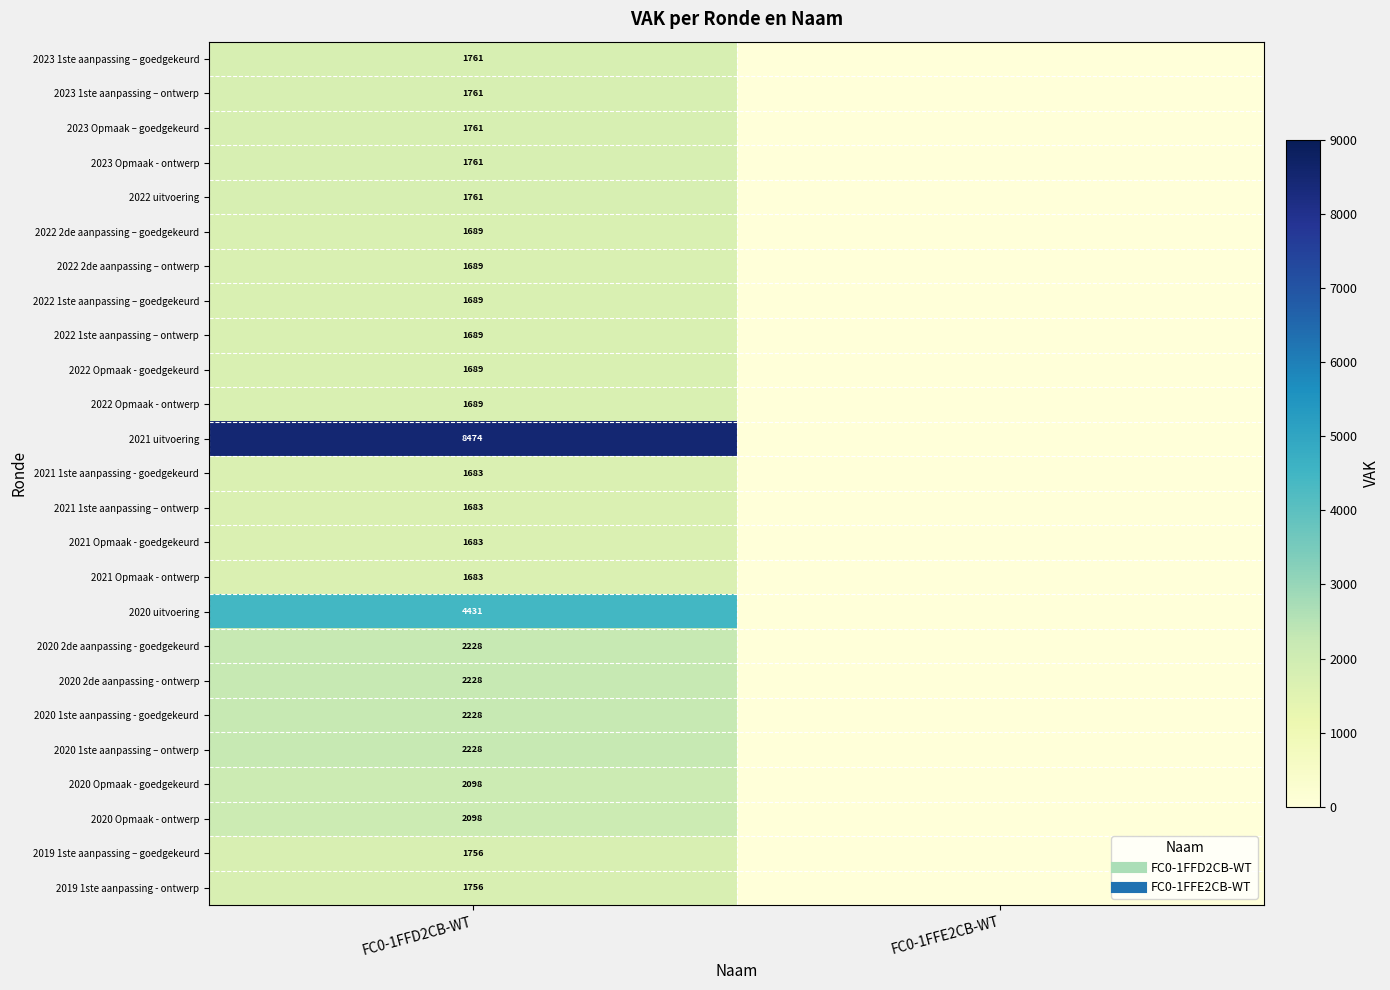

Which label corresponds to the smallest value in the chart?

FC0-1FFE2CB-WT